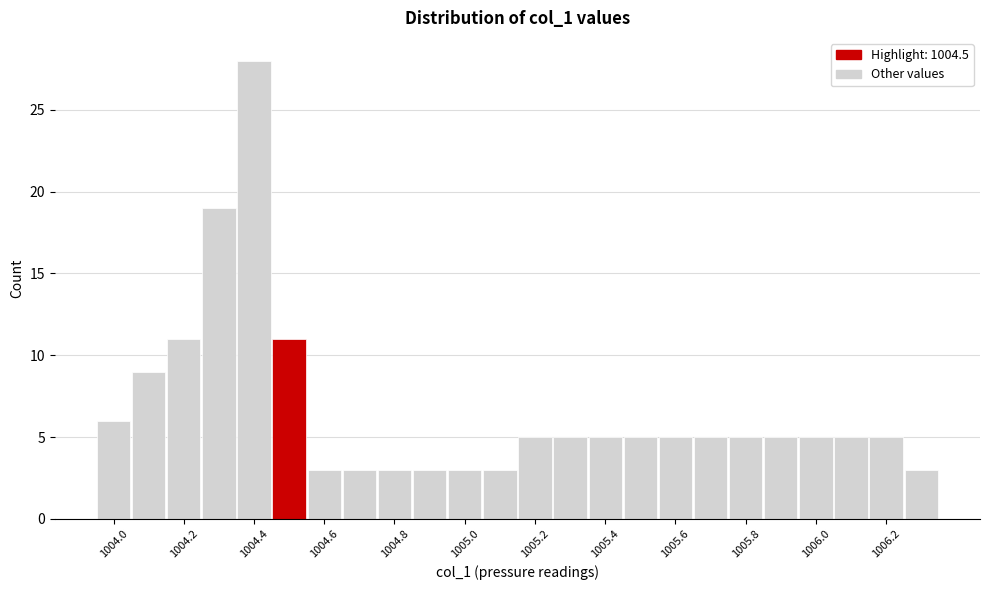

How tall is the bar that spans 1006.25 to 1006.35 on the x-axis? Neither the bar edges nor the heights are printed on the chart, so give them approximately, as read against the axes.

3